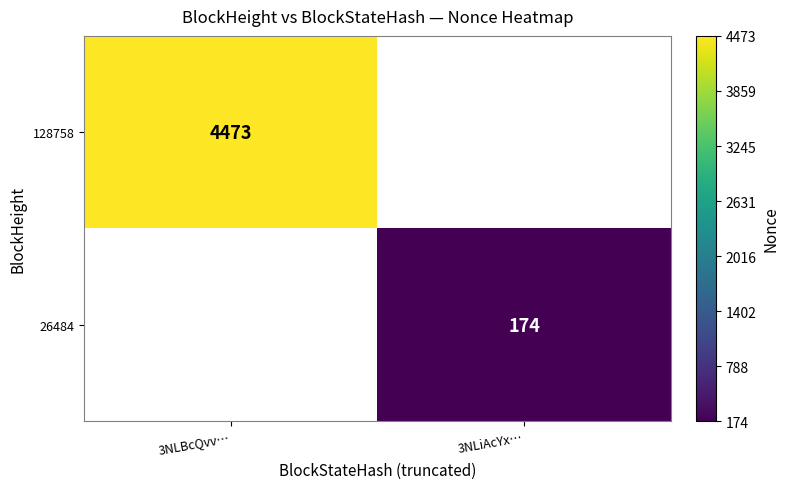

Is it true that 26484 equals 307 at 3NLiAcYx…?

False